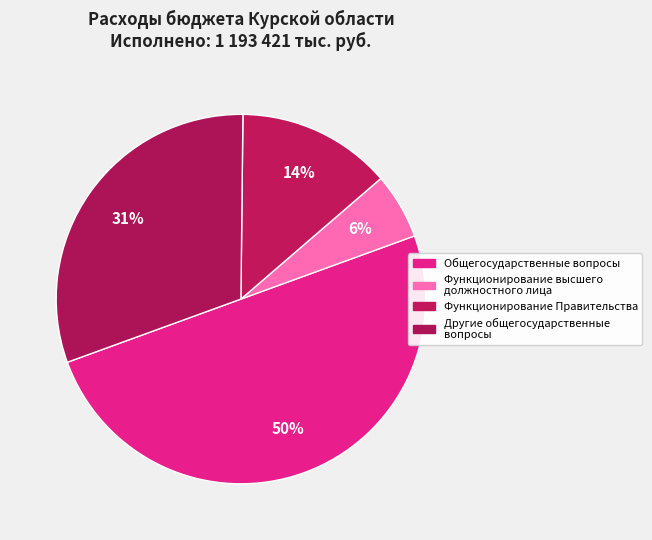

Count the number of slices in the pie.

4